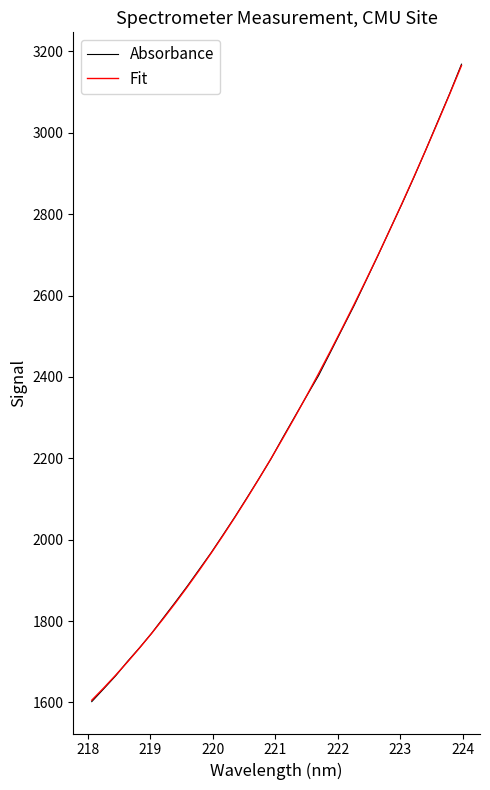

What is the minimum value for Fit?

1605.6